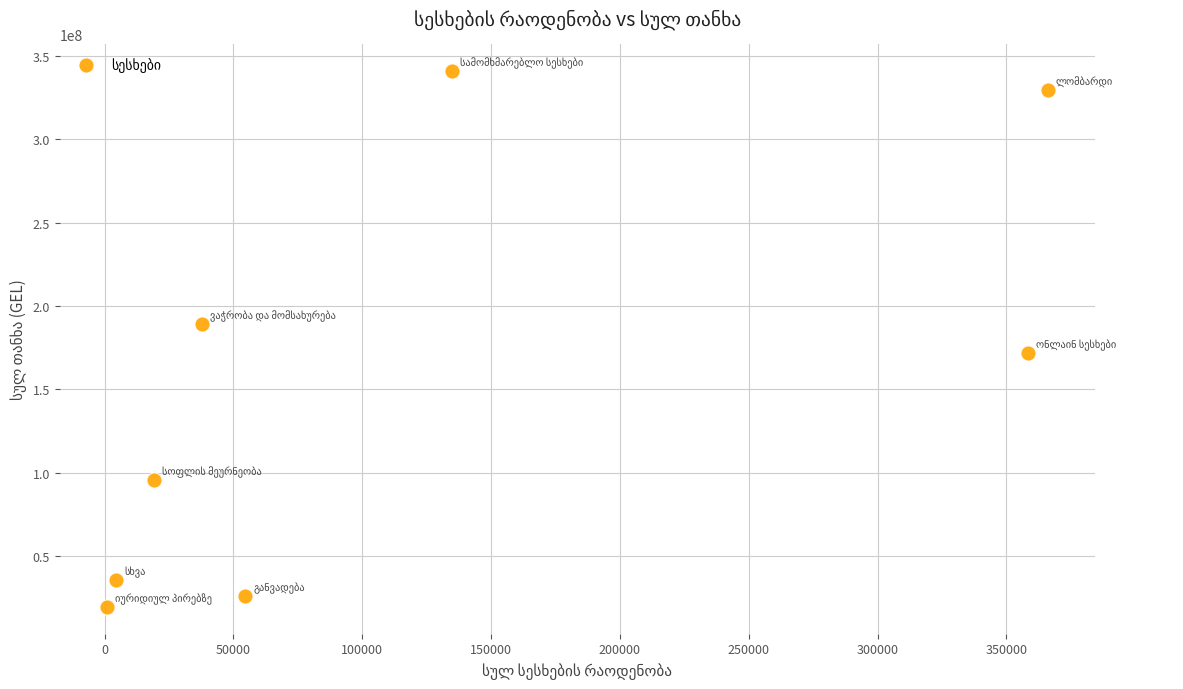

What is the range of Y values (max minus min)?

321134789.9